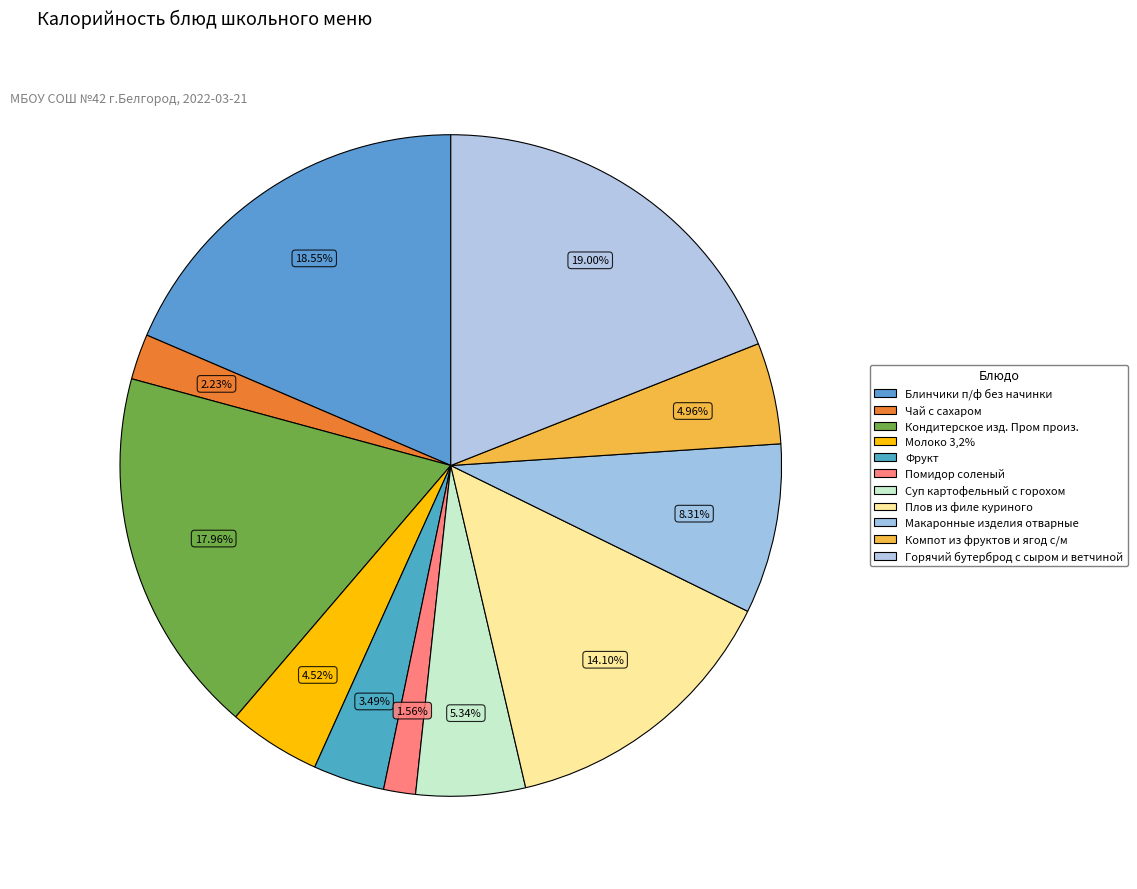

Approximately how many times larger is the value at Фрукт compared to Макаронные изделия отварные?

0.4